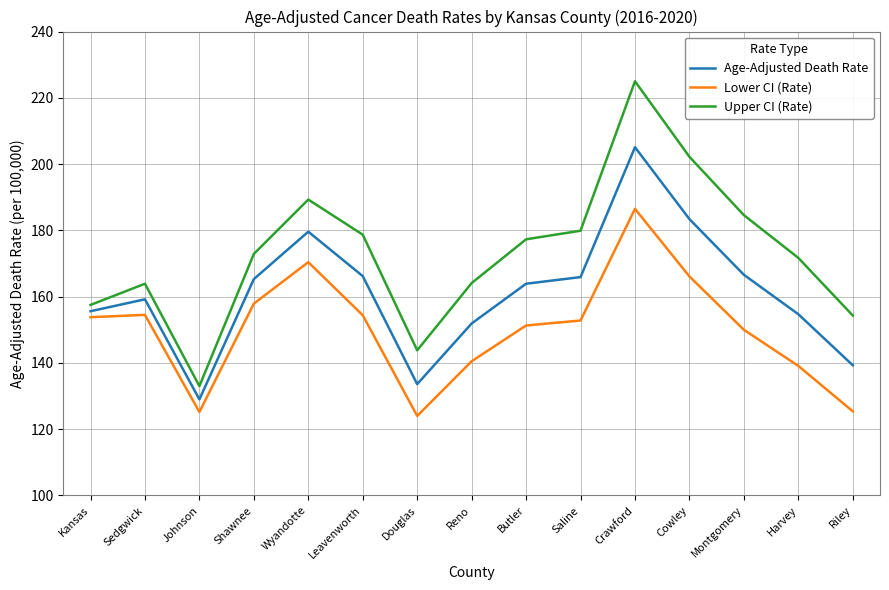

What is the minimum value for Age-Adjusted Death Rate?

129.0